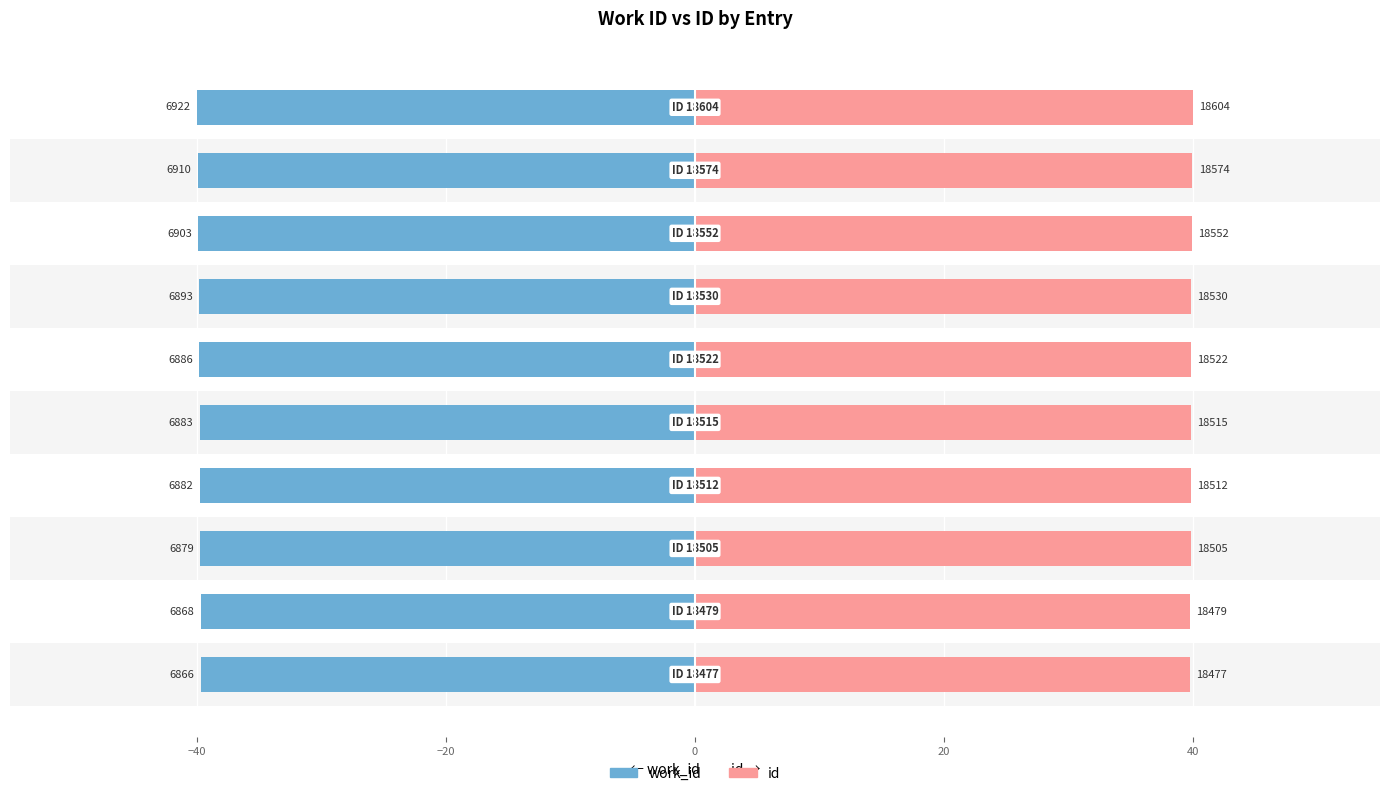

Rank the series by their average value, from lowest to highest.

work_id, id